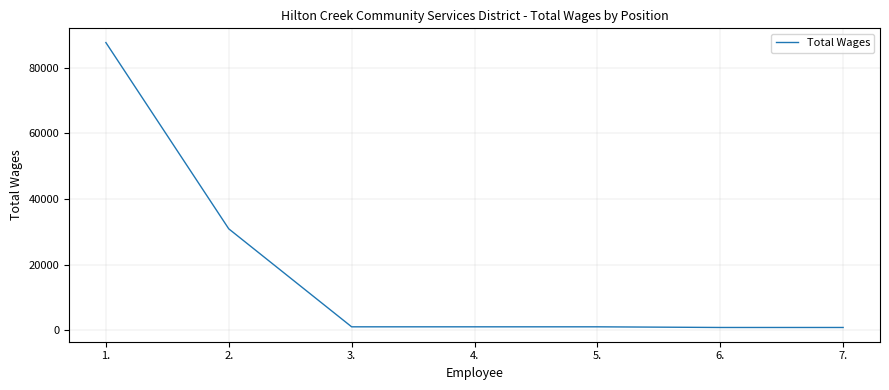

What is the greatest value displayed?

87658